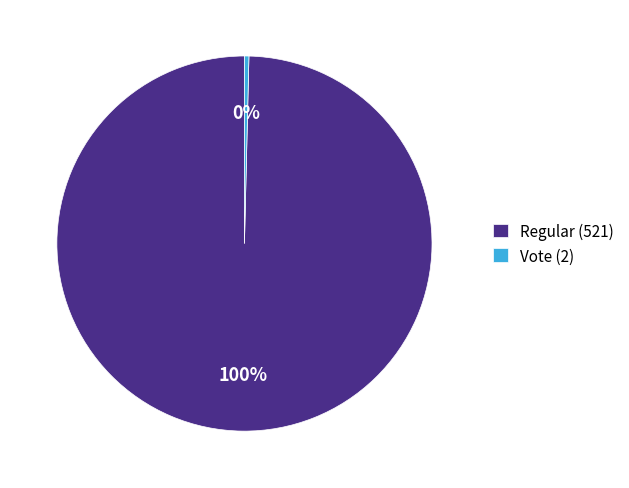

Which slice is the largest?

Regular (521)